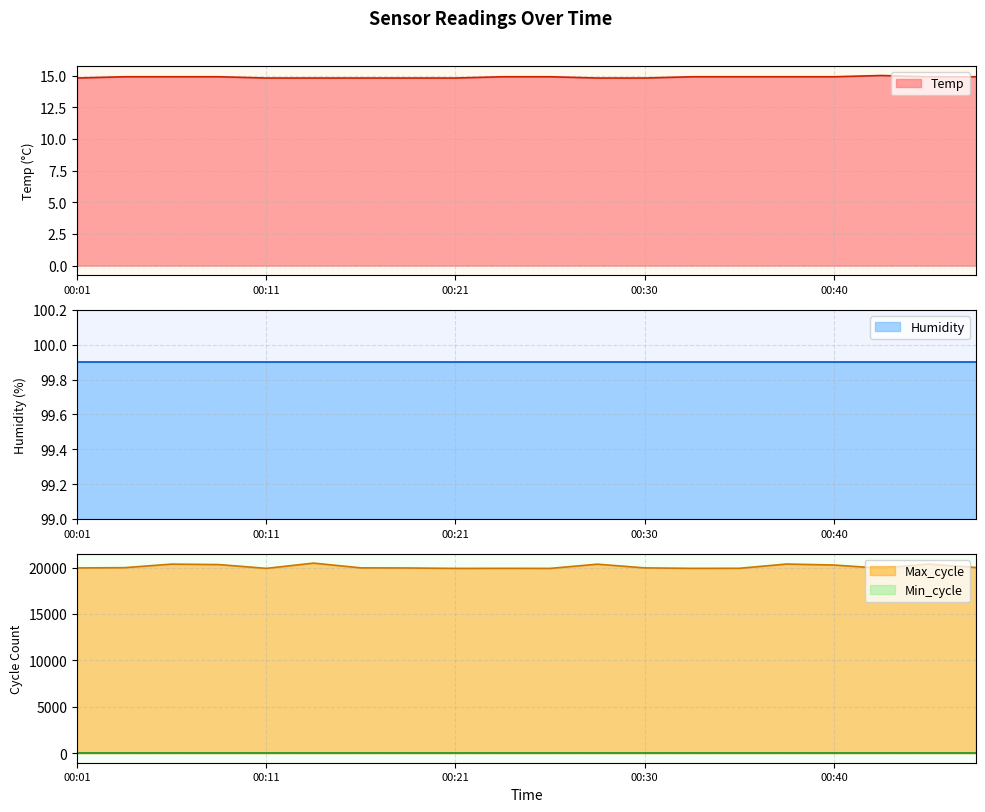

What is the maximum value shown in the chart?

20480.0